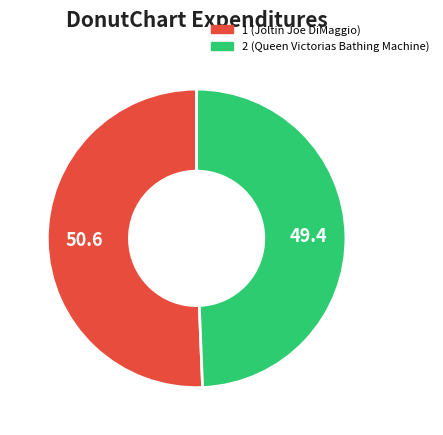

Between 1 (Joltin Joe DiMaggio) and 2 (Queen Victorias Bathing Machine), which is larger?

1 (Joltin Joe DiMaggio)